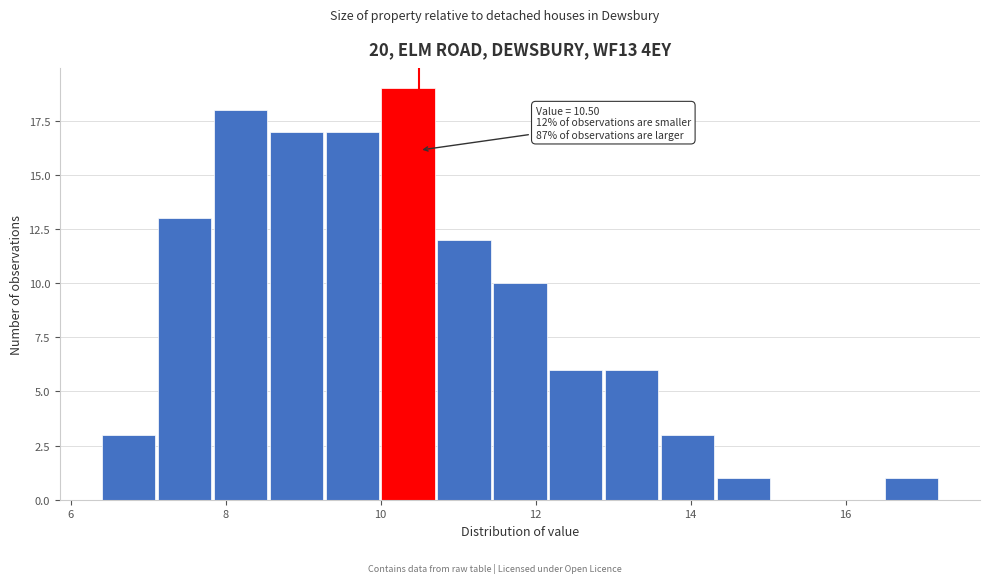

Read against the x-axis, roughly where is the centre of the tallest bar?

10.4